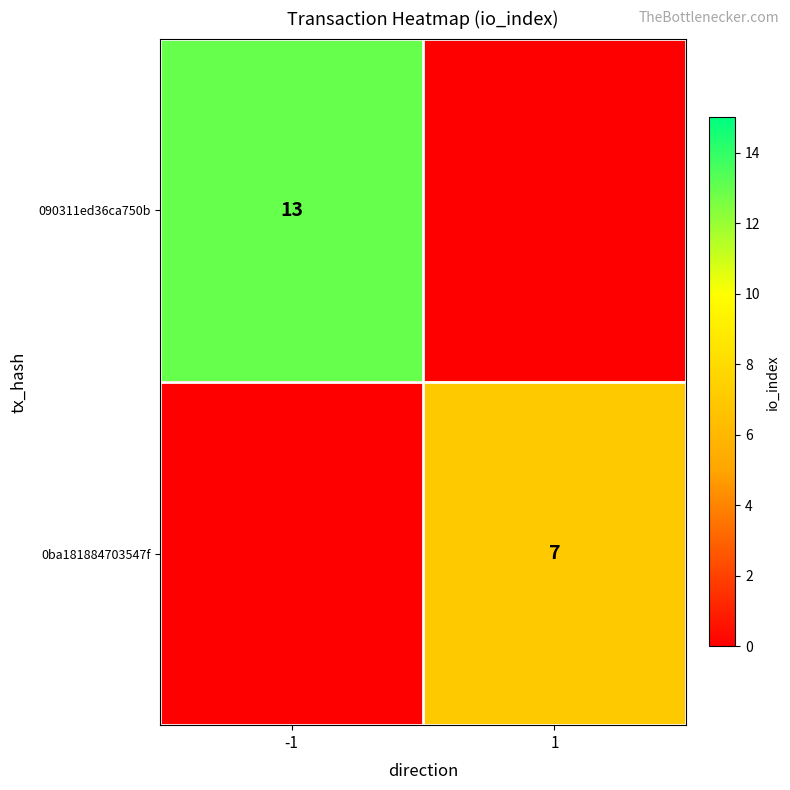

What is the difference between the highest and lowest values at 1?

7